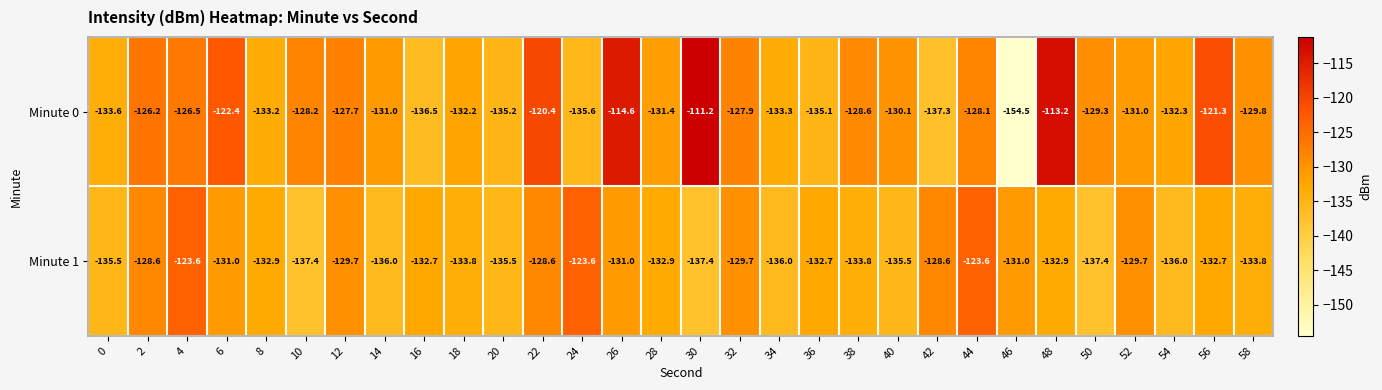

What is the highest value of the Minute 1 series?

-123.6